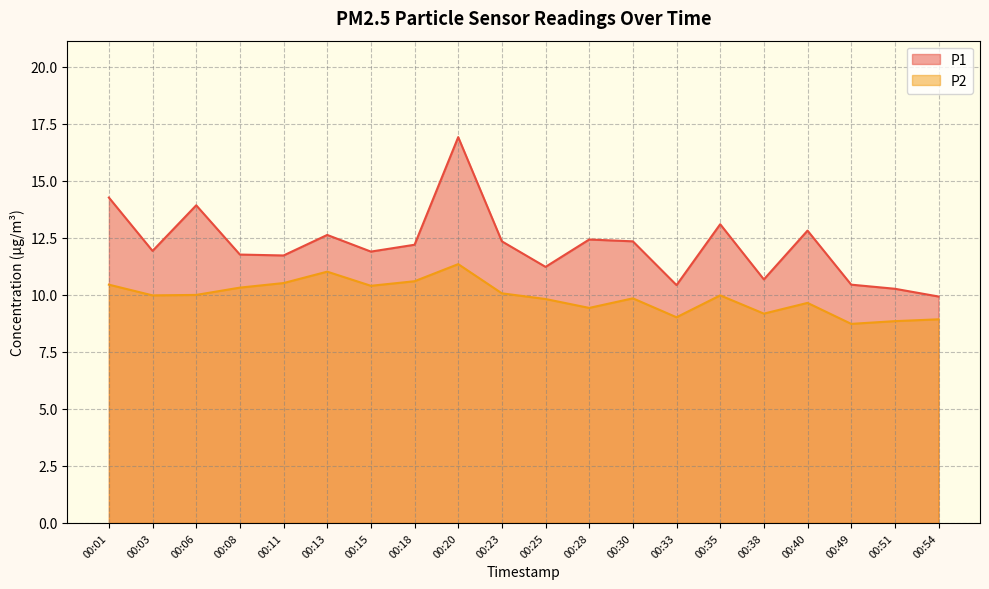

Which series has the largest total across all categories?

P1